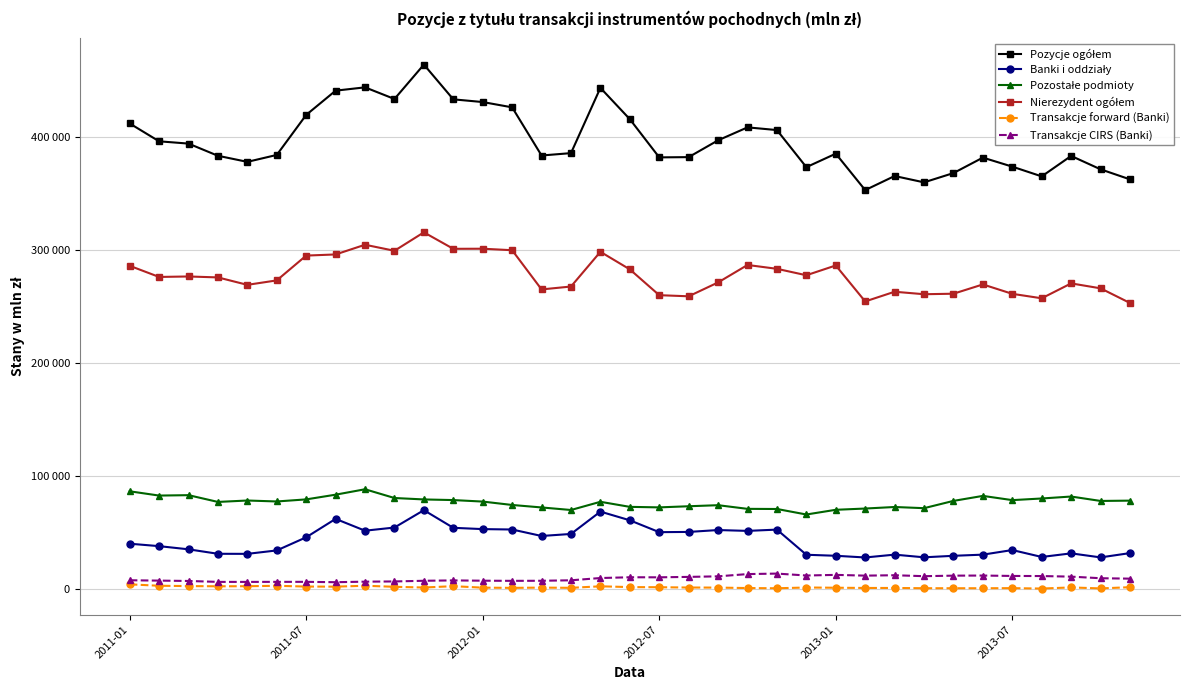

Is this an area chart (filled region under the line)?

No